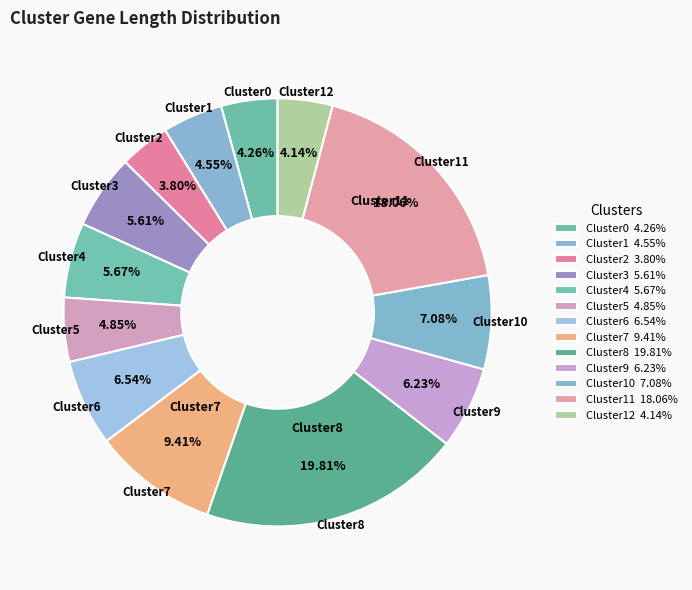

Combined, what portion of the pie is Cluster4 and Cluster7?

15.1%